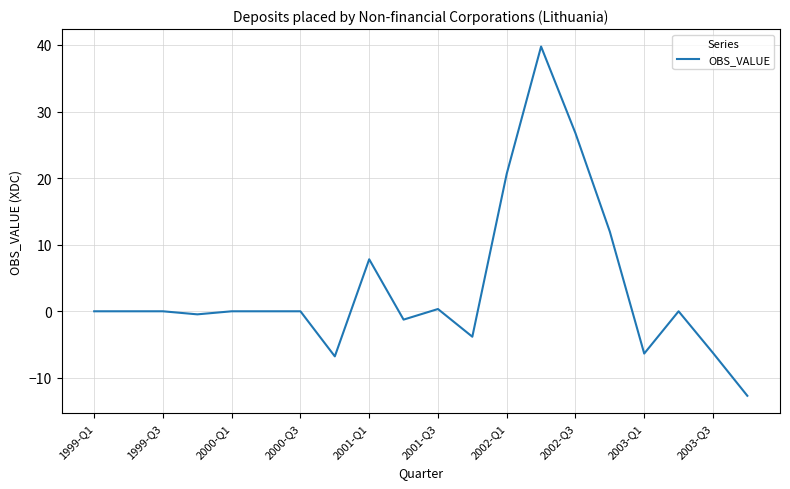

What is the greatest value displayed?

39.8